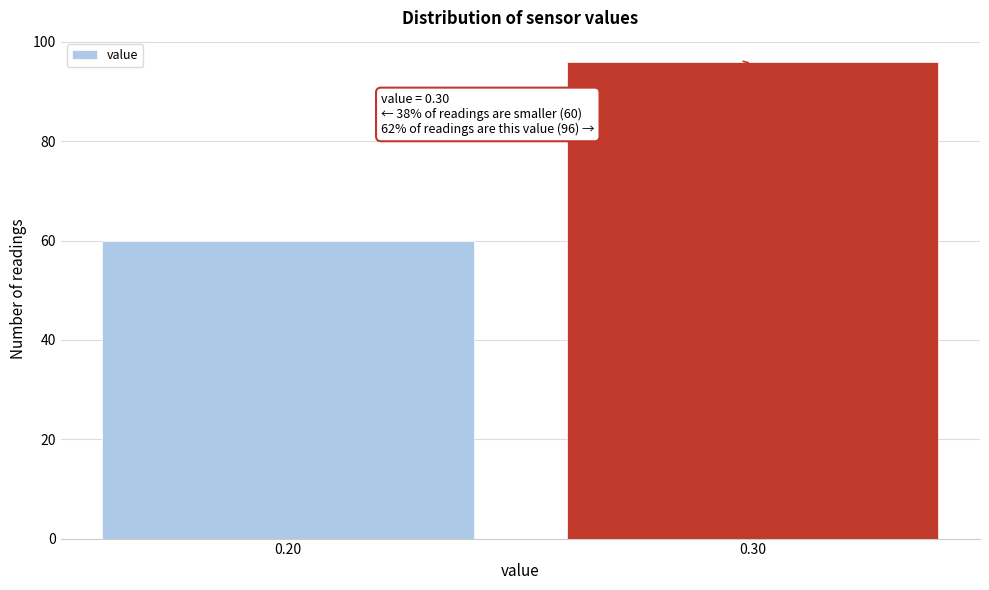

Reading left to right, extract all data points from this chart.

60	96